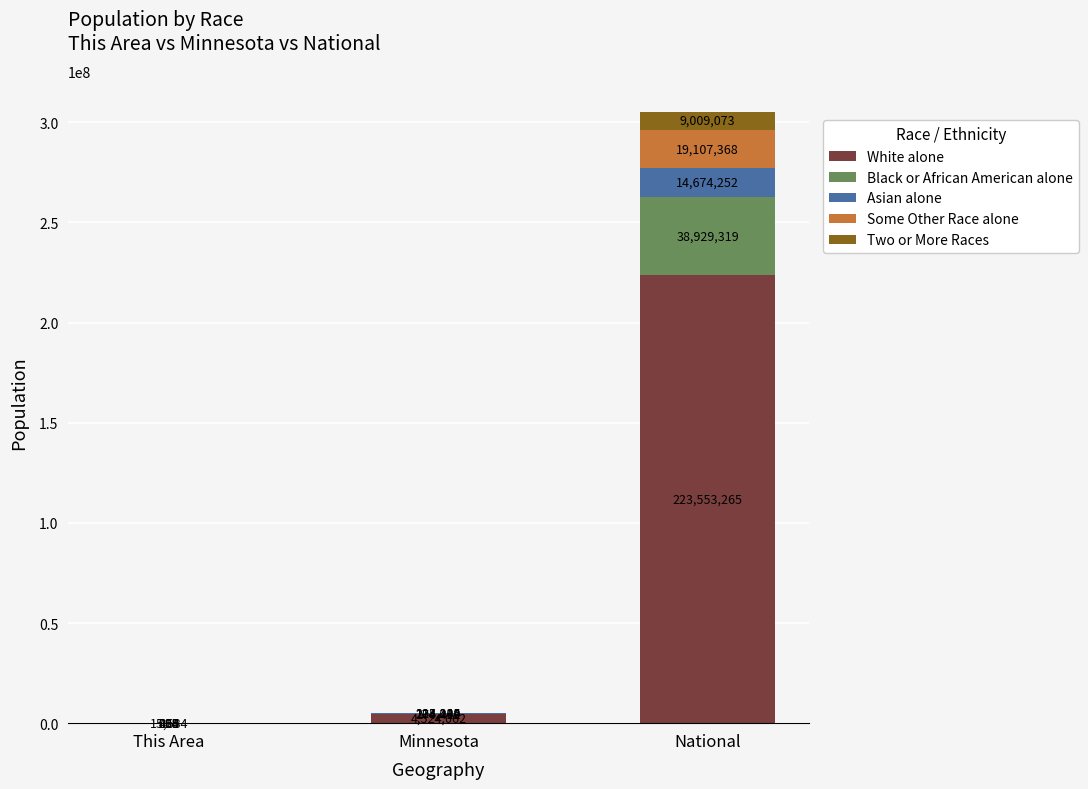

What is the total value across all series at This Area?

18360